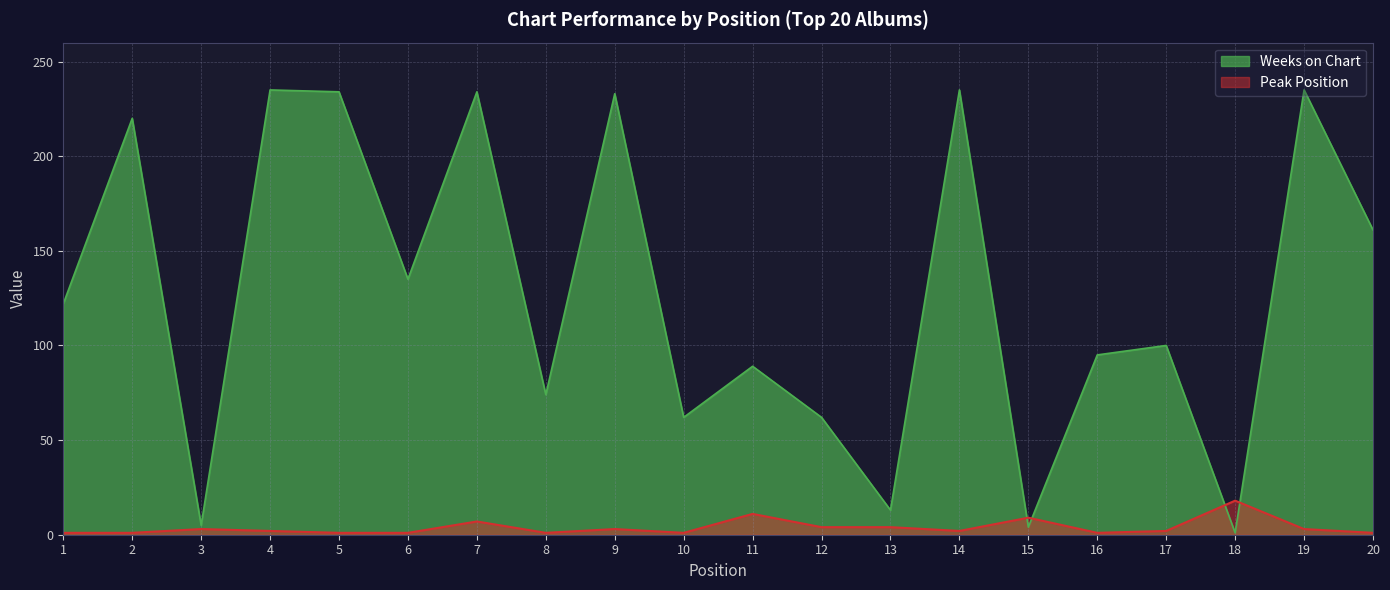

What is the lowest value of the Peak Position series?

1